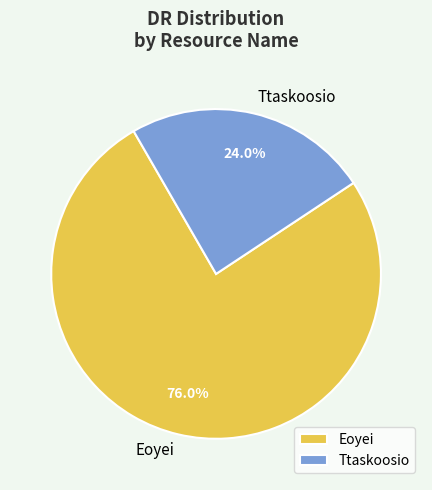

To the nearest percent, what portion does Ttaskoosio represent?

24%